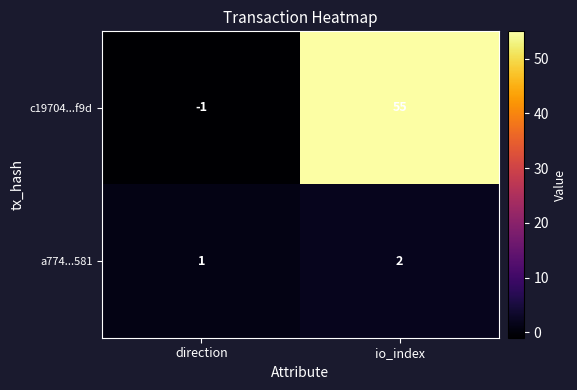

At direction, list the series in order from smallest to largest.

c19704...f9d, a774...581